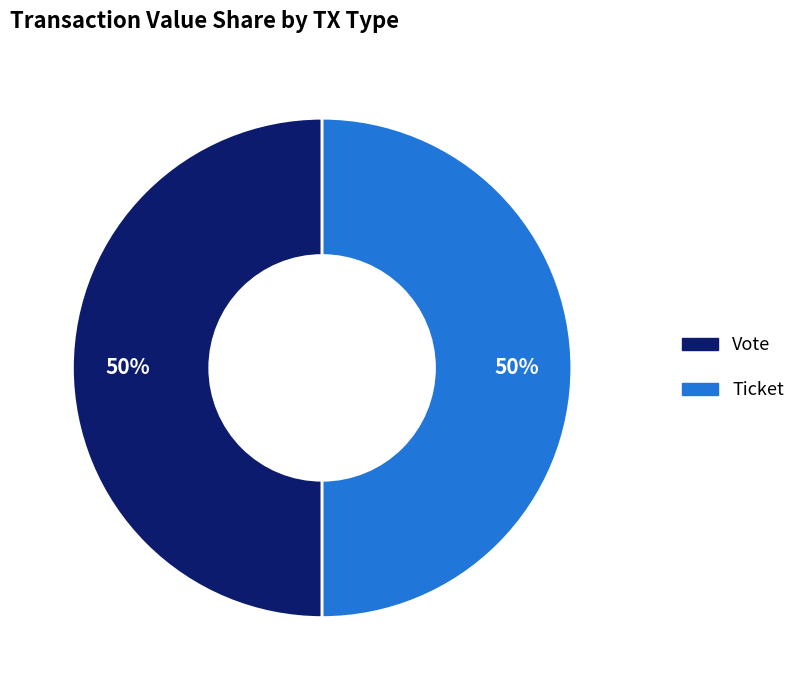

To the nearest percent, what is the average slice percentage?

50%